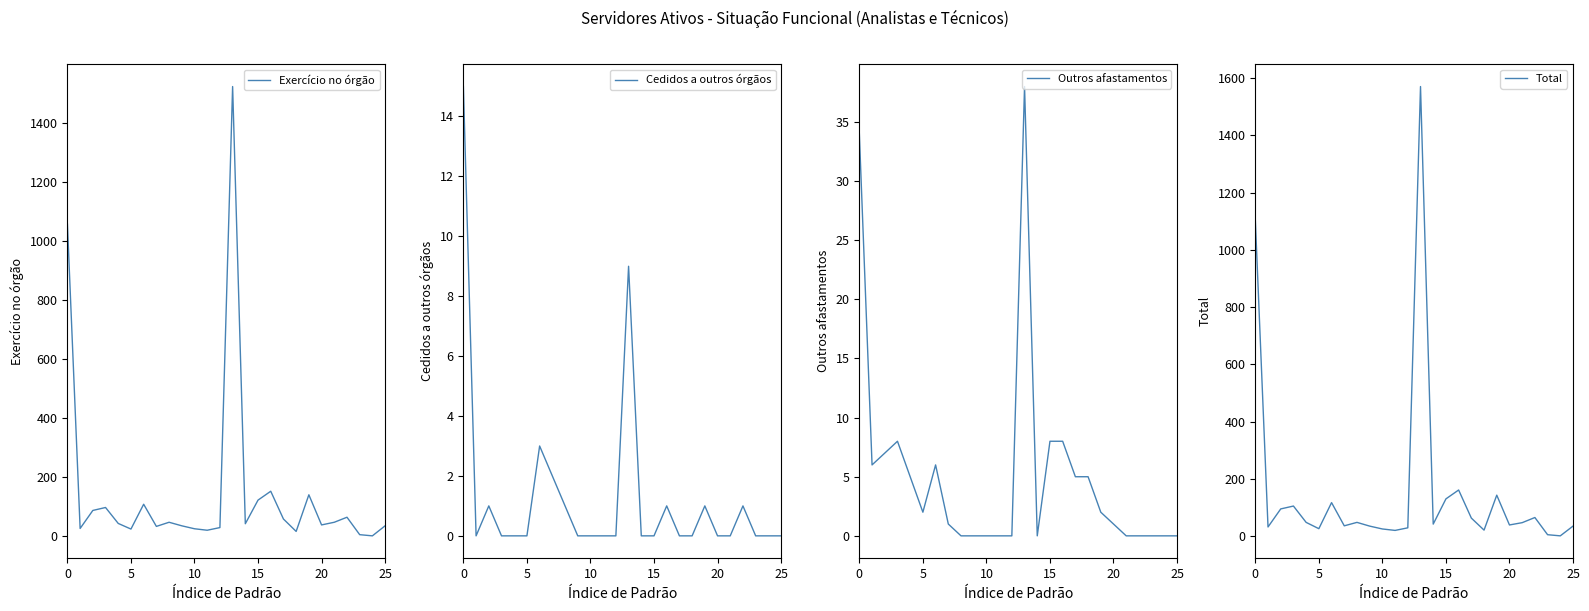

Is the value of Total at 17 greater than the value of Exercício no órgão at 22?

No